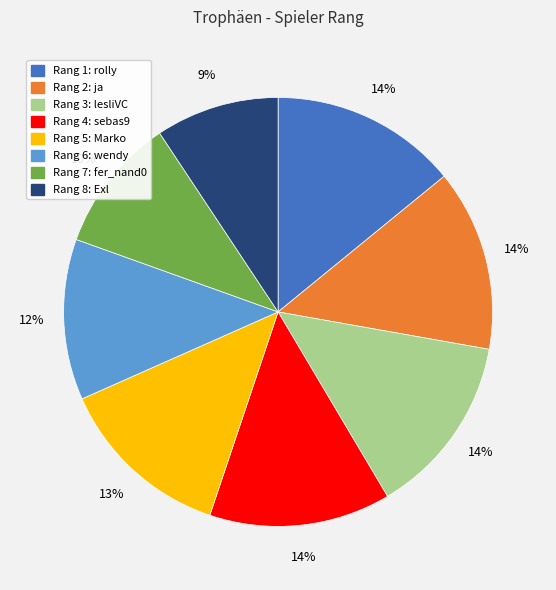

To the nearest percent, what is the difference between the largest and smallest slice percentages?

5%